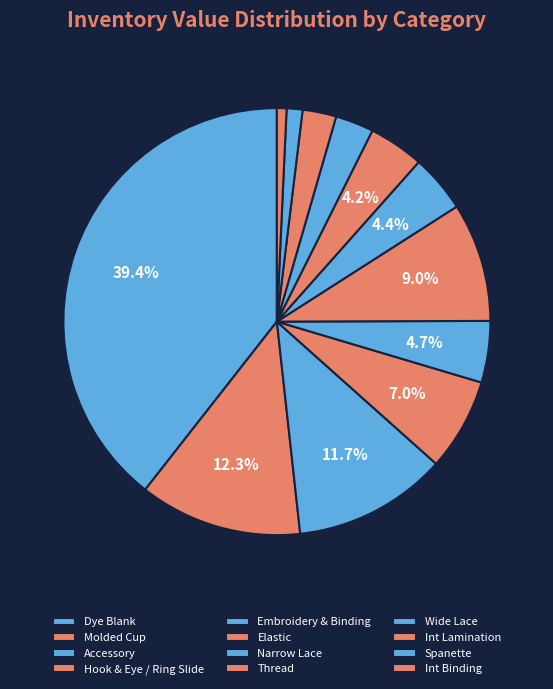

To the nearest percent, what percentage of the pie is Thread?

4%